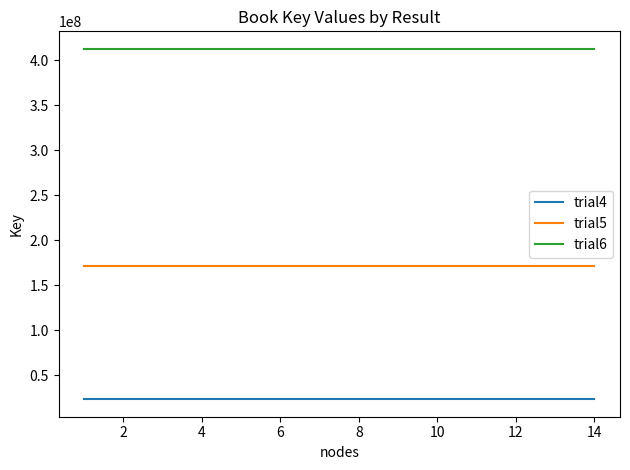

Reading left to right, what are all the values shown in this chart?

trial4: 23336680	23336680	23336680	23336680	23336680	23336680	23336680	23336680	23336680	23336680	23336680	23336680	23336680	23336680
trial5: 171604939	171604939	171604939	171604939	171604939	171604939	171604939	171604939	171604939	171604939	171604939	171604939	171604939	171604939
trial6: 412606837	412606837	412606837	412606837	412606837	412606837	412606837	412606837	412606837	412606837	412606837	412606837	412606837	412606837